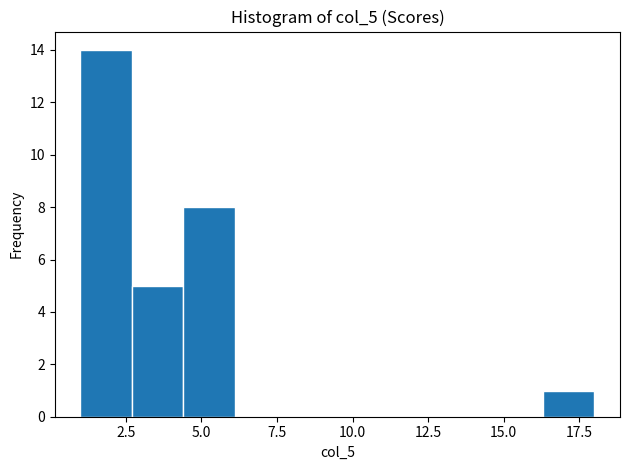

Read against the x-axis, roughly where is the centre of the tallest bar?

2.0